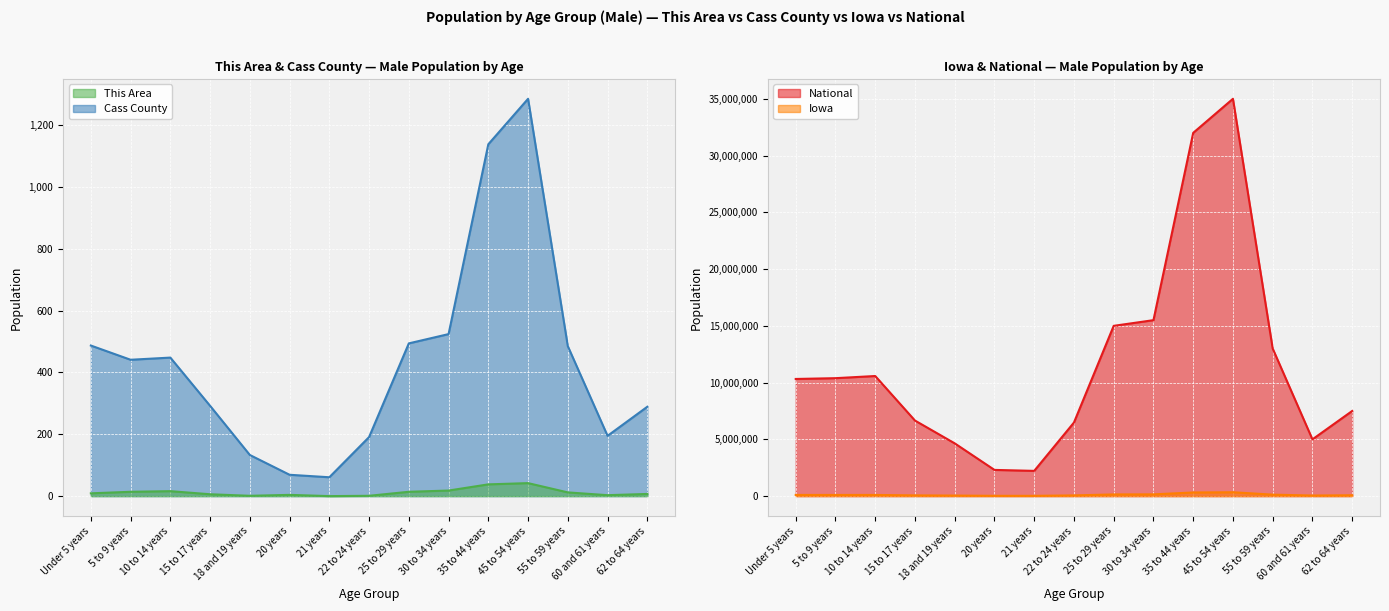

At which category does National reach its first local valley?

21 years